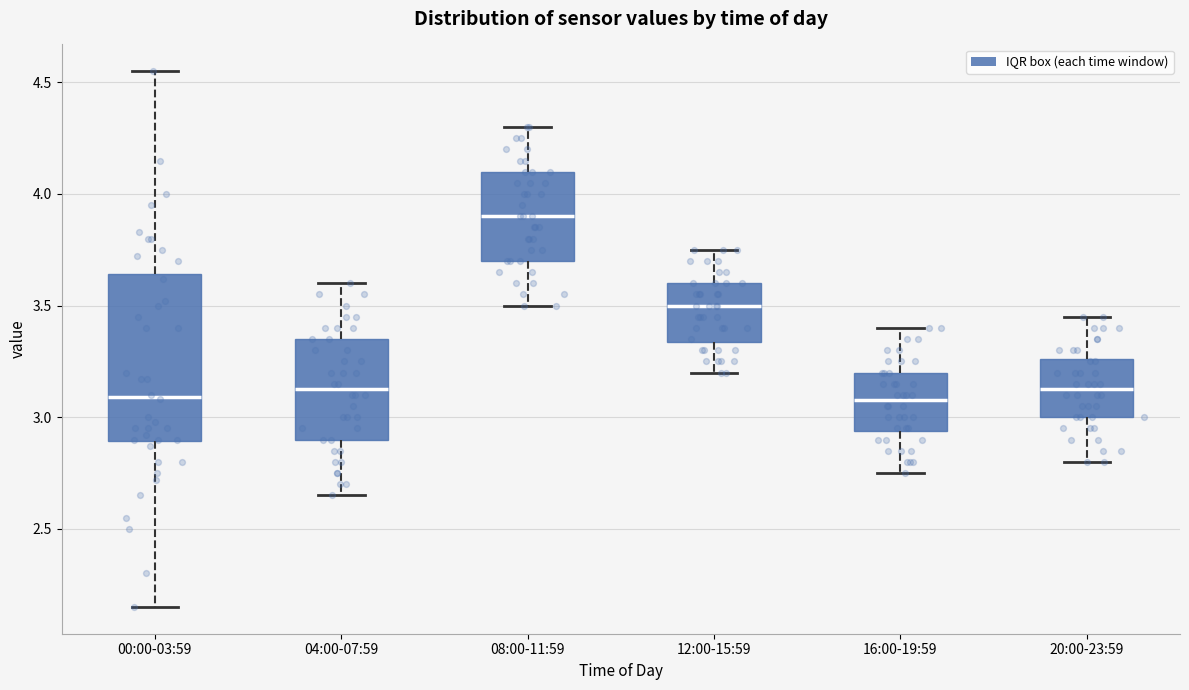

Where does the upper whisker of the box for 12:00-15:59 end on the y-axis? The values are not printed on the chart, so give them approximately, as read against the axis.

3.75